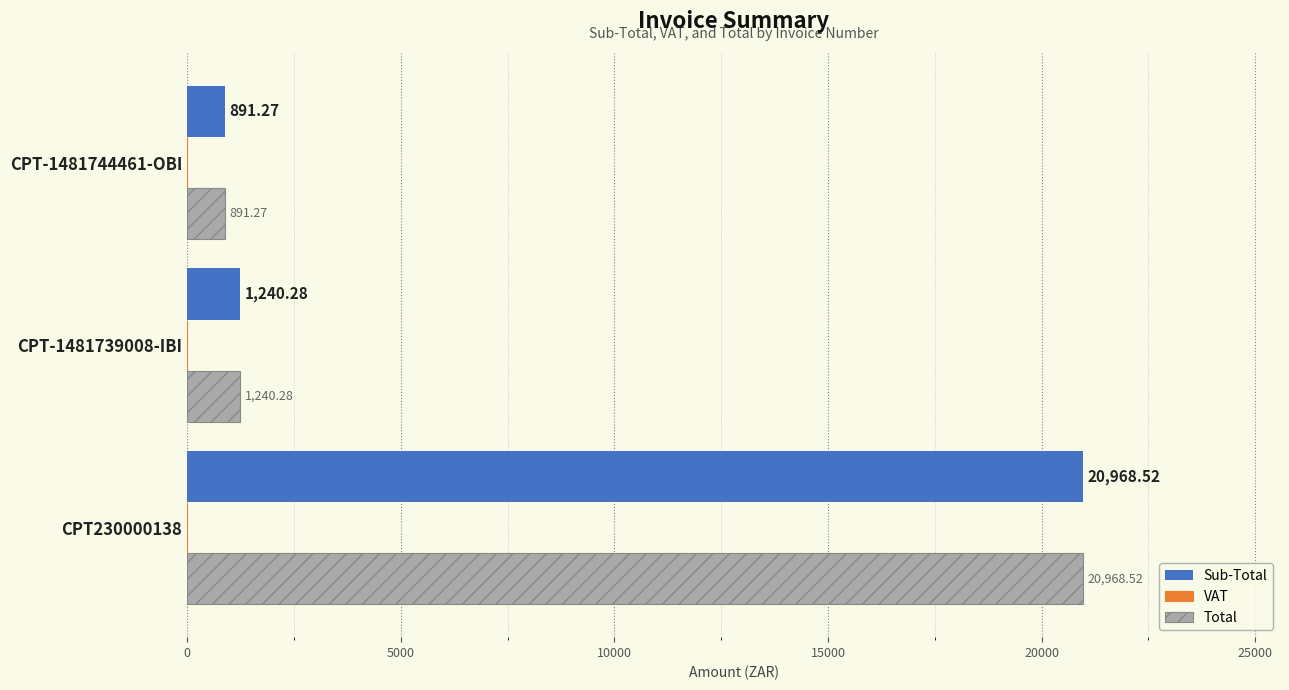

At which category is the sum across all series the highest?

CPT230000138